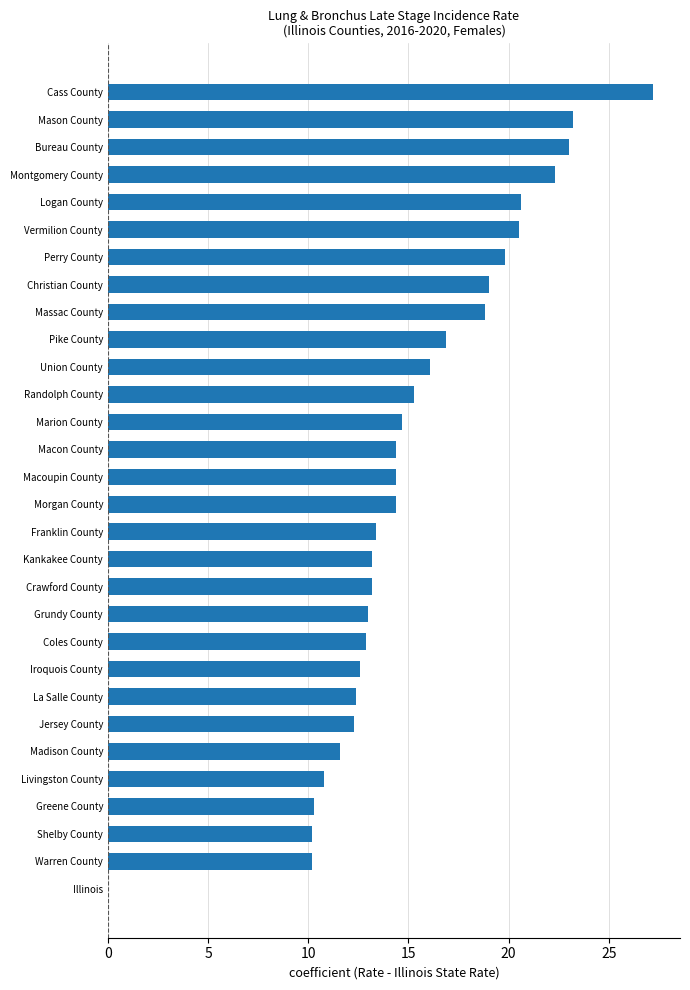

What is the average value?

15.2